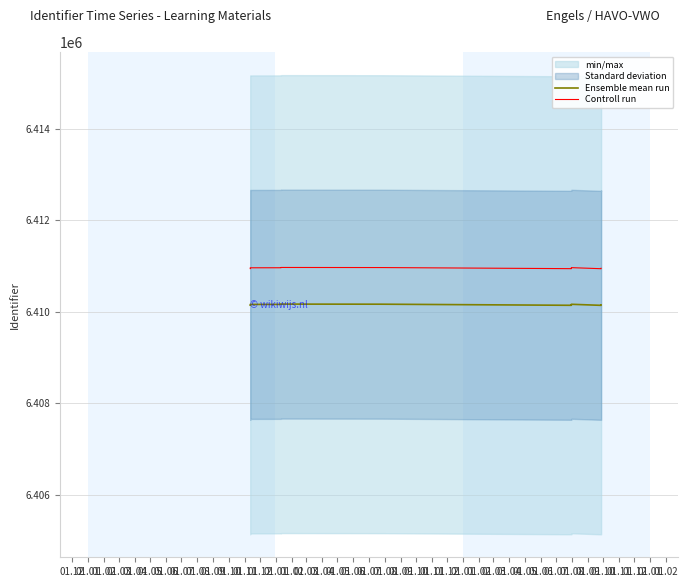

What is the sum of all Controll run values?

89753327